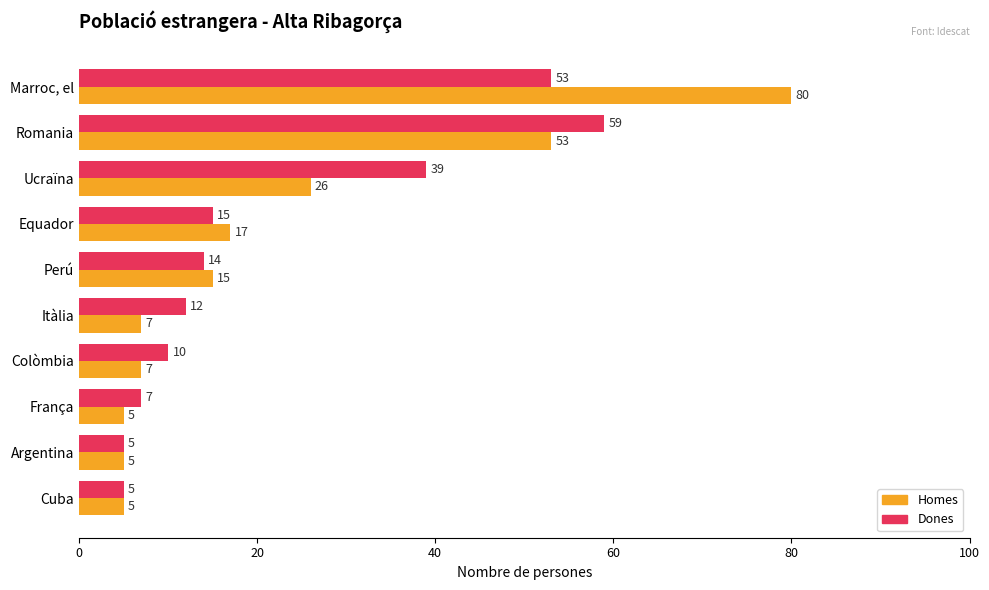

Which series has the largest range (max minus min)?

Homes